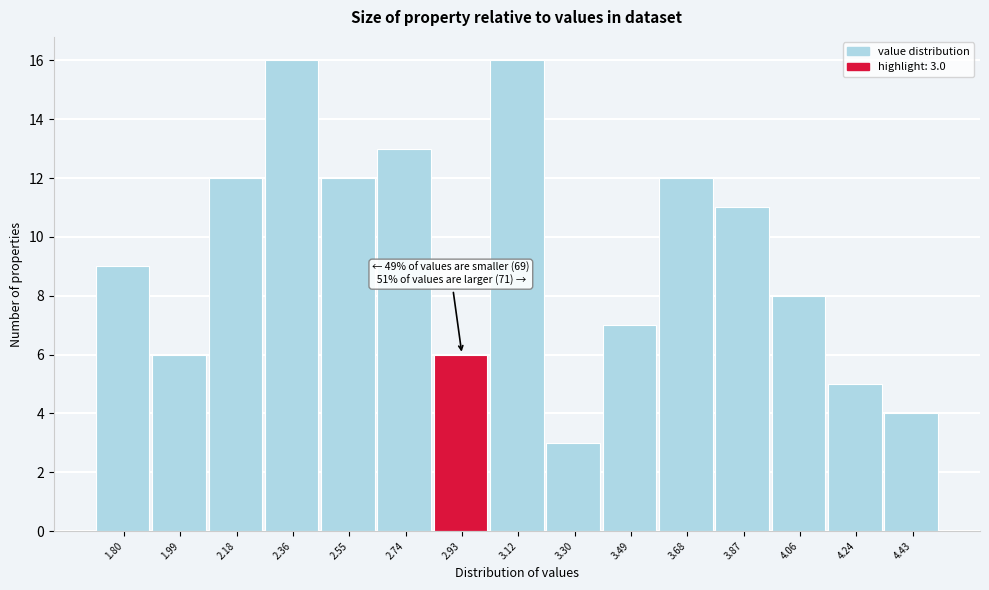

Reading right to left, what are all the values shown in this chart?

4	5	8	11	12	7	3	16	6	13	12	16	12	6	9